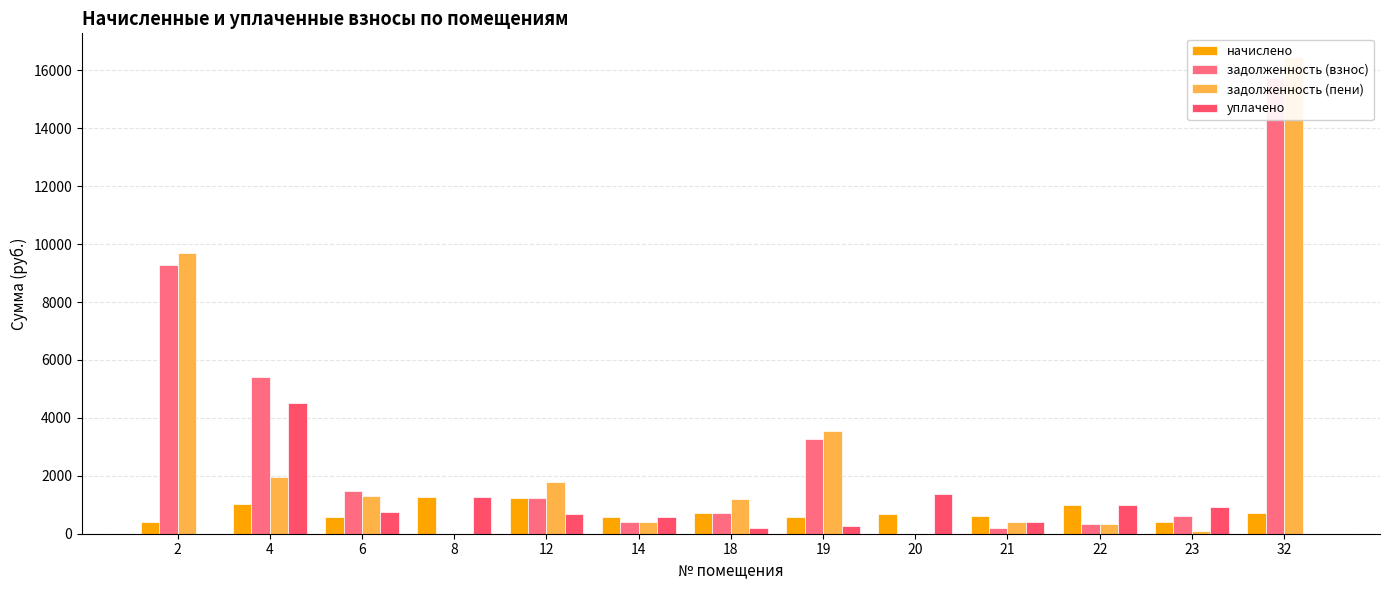

Which series has the widest spread of values?

задолженность (пени)